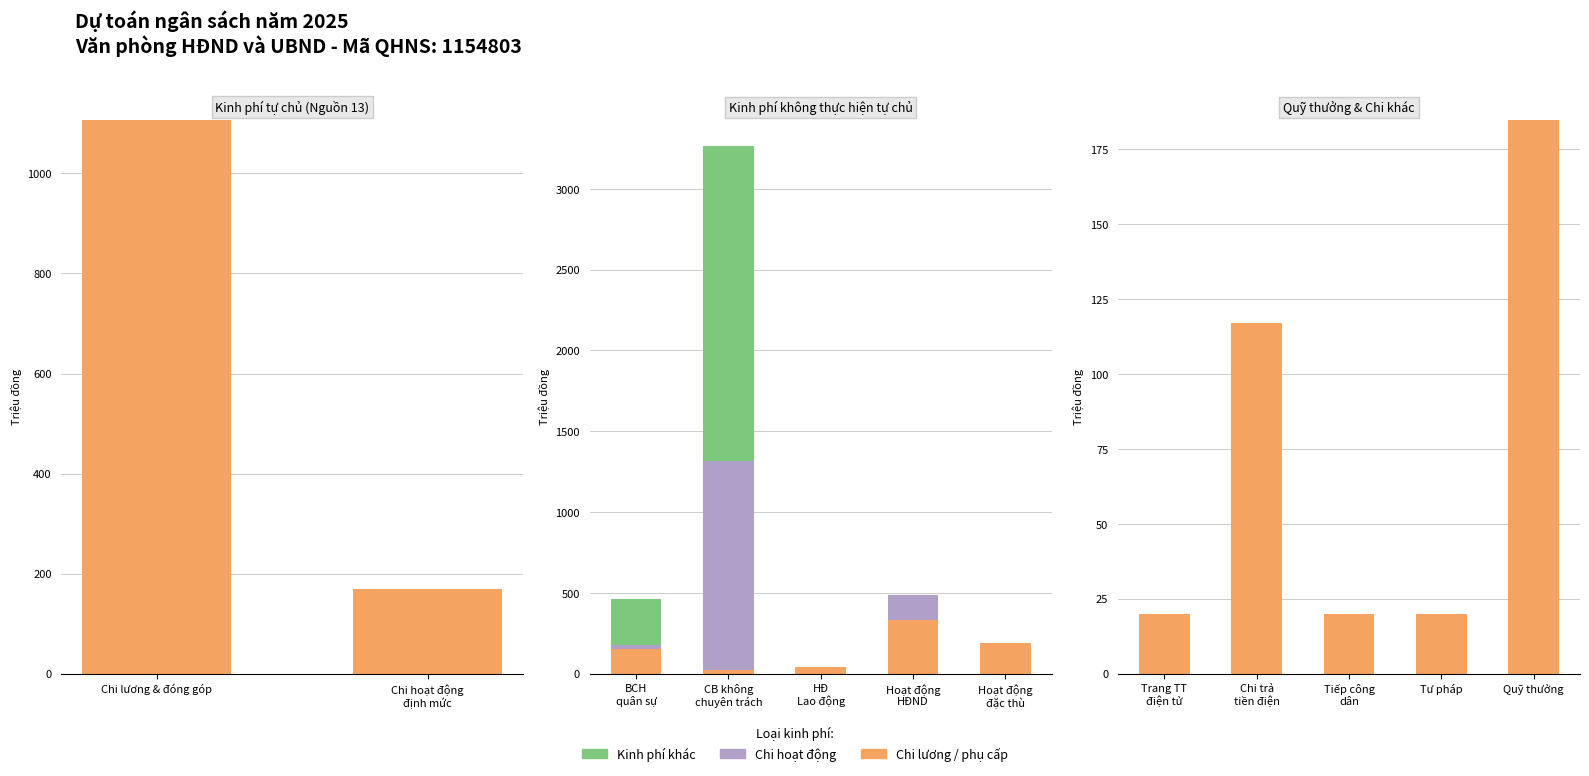

What position from the right is Tiếp công dân?

3